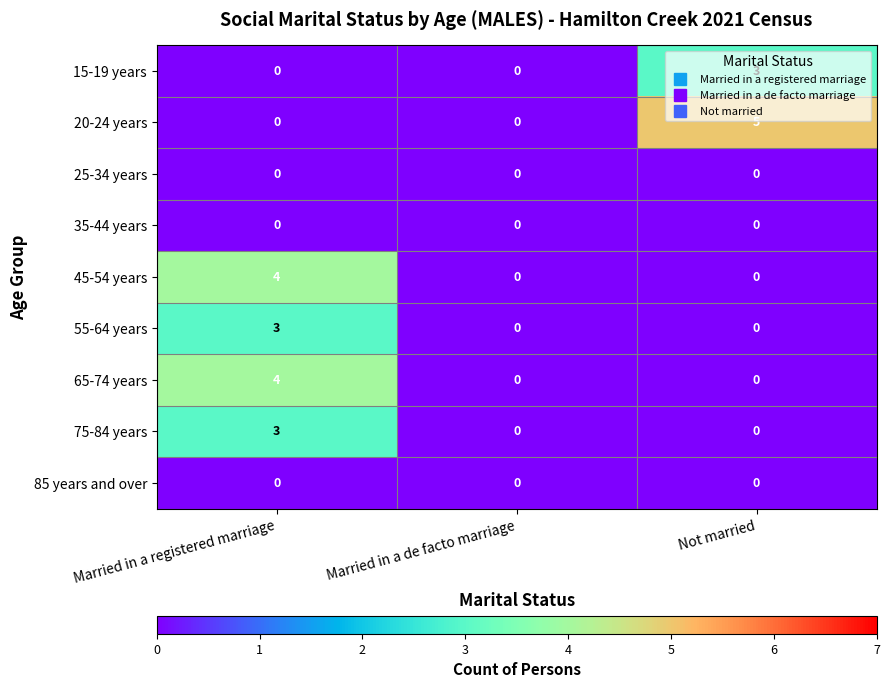

The value of 65-74 years at Married in a registered marriage is 6. True or false?

False